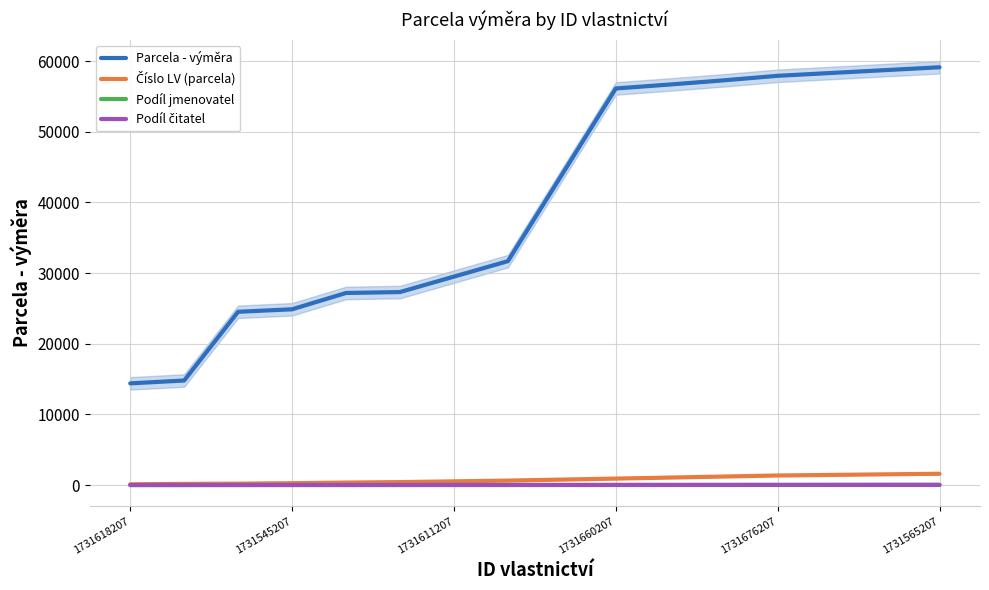

At how many categories does at least one series exceed 7040?

16